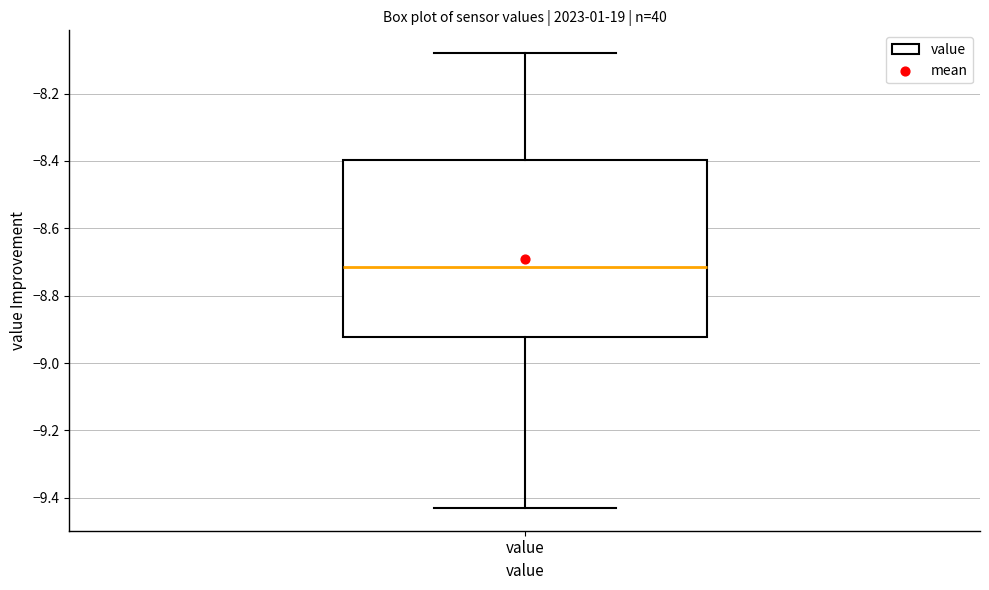

Where does the median line of the box for value sit on the y-axis? The values are not printed on the chart, so give them approximately, as read against the axis.

-8.72